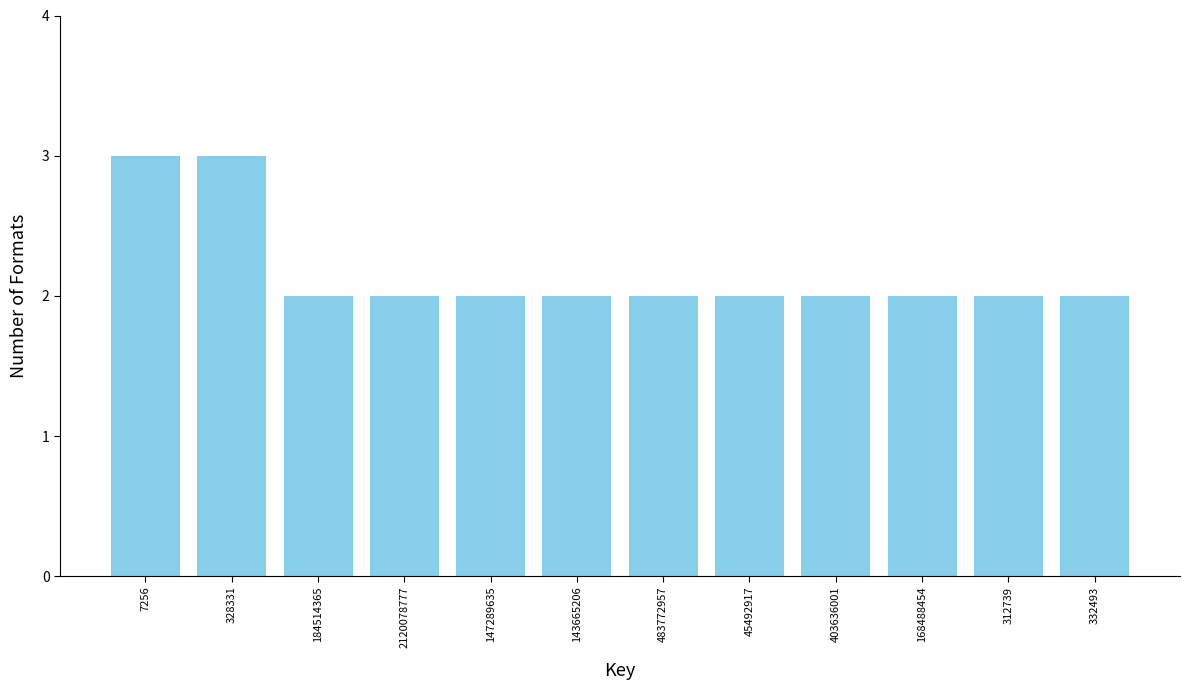

Reading left to right, list all the values displayed in this chart.

7256=3	328331=3	184514365=2	2120078777=2	147289635=2	143665206=2	483772957=2	45492917=2	403636001=2	168488454=2	312739=2	332493=2